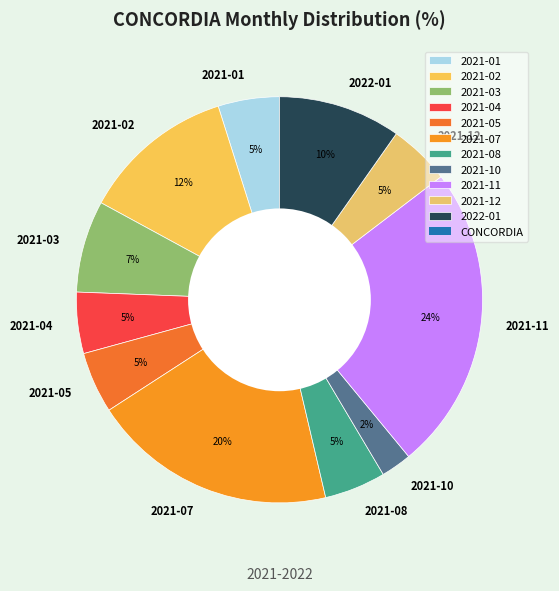

Does 2021-04 account for over 50% of the chart?

No